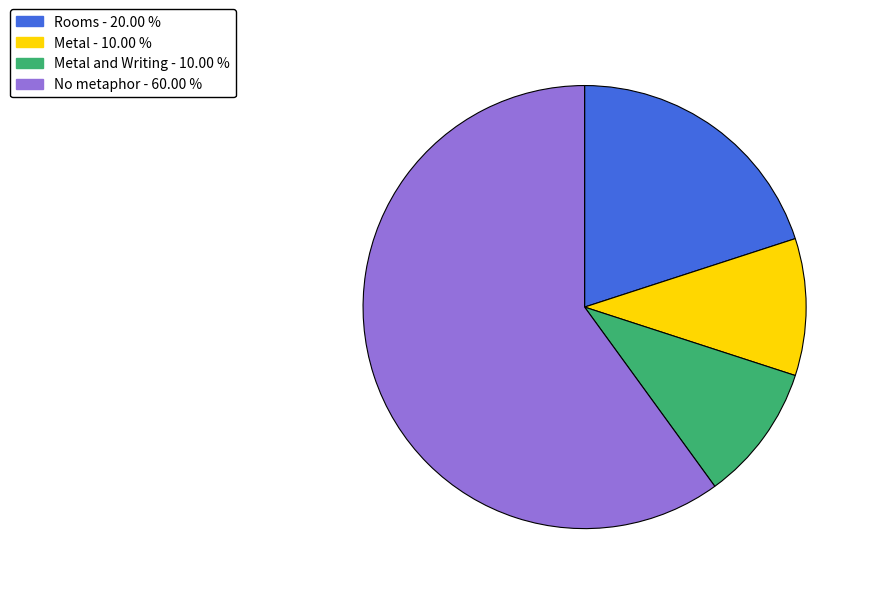

Is there a majority slice in this chart?

Yes